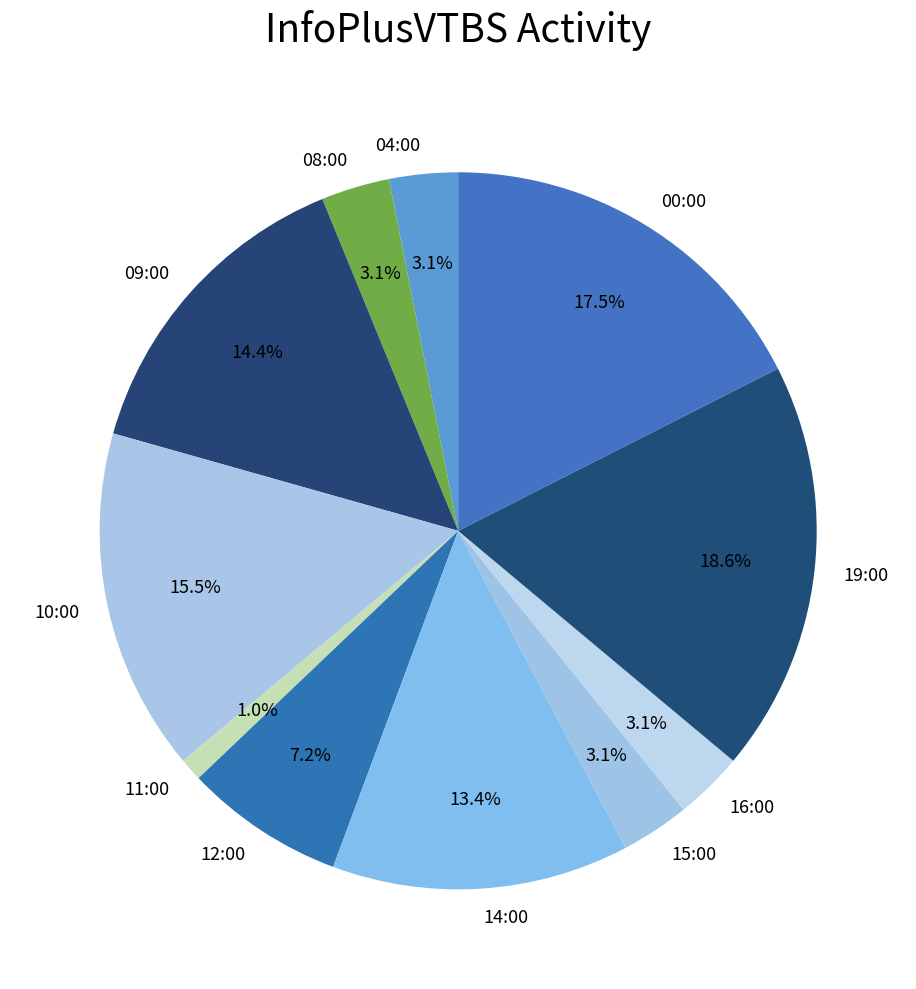

How much of the chart is everything except 15:00?

96.9%